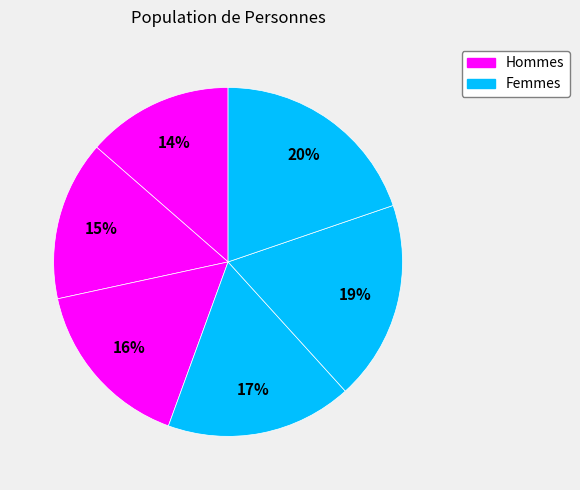

Count the number of slices in the pie.

6